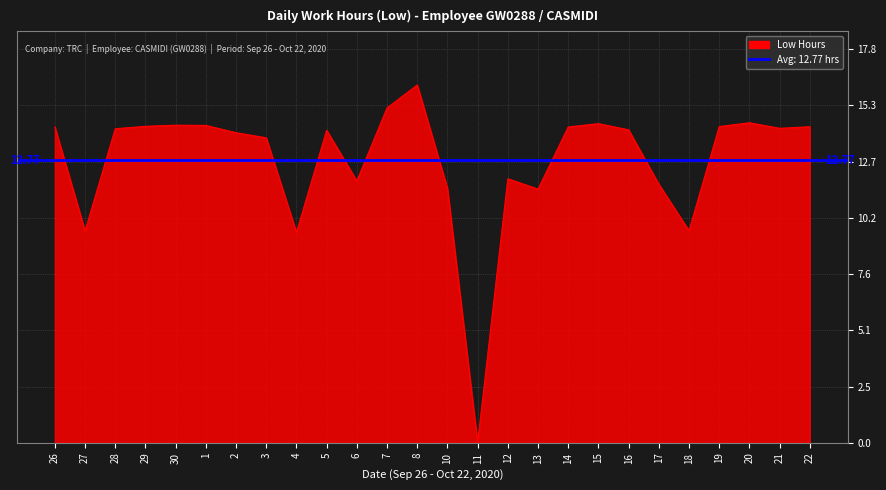

Is it true that the value at 30 is 14.4?

True